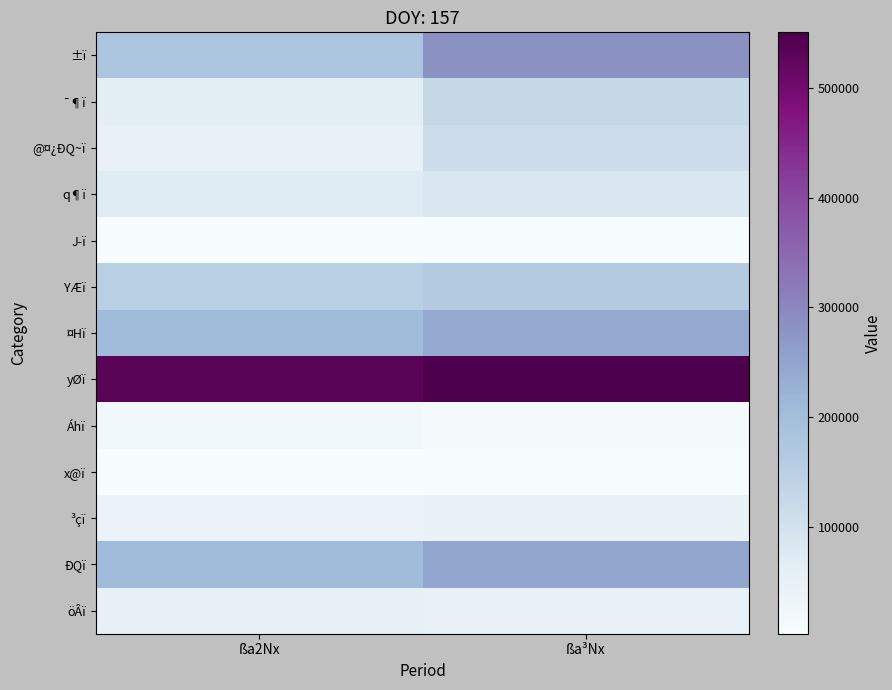

At which category is the sum across all series the highest?

ßa³Nx